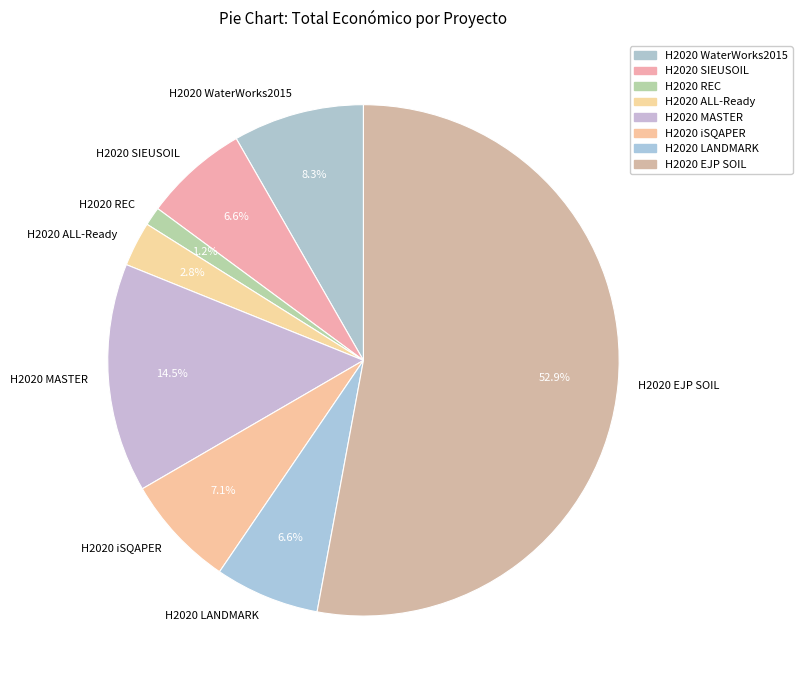

How much of the chart is everything except H2020 LANDMARK?

93.4%